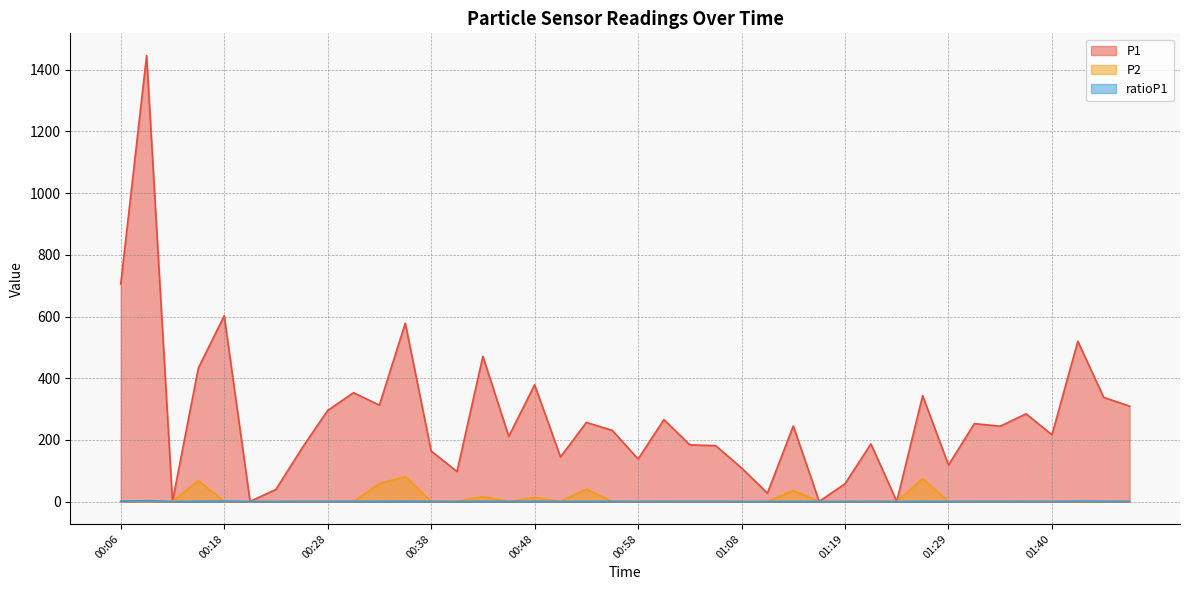

Reading left to right, extract all data points from this chart.

P1: 705.1	1445.5	0.6	432.9	602.2	0.6	39.7	172.3	295.6	353.0	312.7	578.4	164.0	97.5	471.1	211.5	378.7	145.0	256.7	231.0	138.1	266.1	184.0	181.4	109.2	27.5	245.2	0.6	58.0	187.2	0.6	343.3	118.6	252.8	244.5	284.5	216.6	519.8	337.9	309.6
P2: 0.6	0.6	0.6	68.1	0.6	0.6	0.6	0.6	0.6	0.6	58.7	81.2	0.6	0.6	16.5	0.6	13.2	0.6	40.9	0.6	0.6	0.6	0.6	0.6	0.6	0.6	36.2	0.6	0.6	0.6	0.6	74.5	0.6	0.6	0.6	0.6	0.6	0.6	0.6	0.6
ratioP1: 1.4	2.8	0.0	0.8	1.2	0.0	0.1	0.3	0.6	0.7	0.6	1.1	0.3	0.2	0.9	0.4	0.7	0.3	0.5	0.4	0.3	0.5	0.3	0.3	0.2	0.1	0.5	0.0	0.1	0.4	0.0	0.7	0.2	0.5	0.5	0.6	0.4	1.0	0.7	0.6